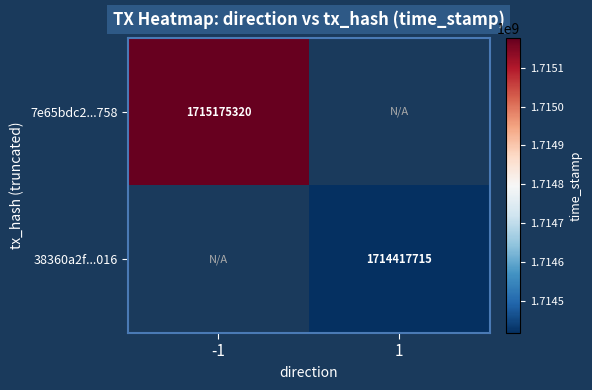

Which has a higher value, 1 or -1?

-1